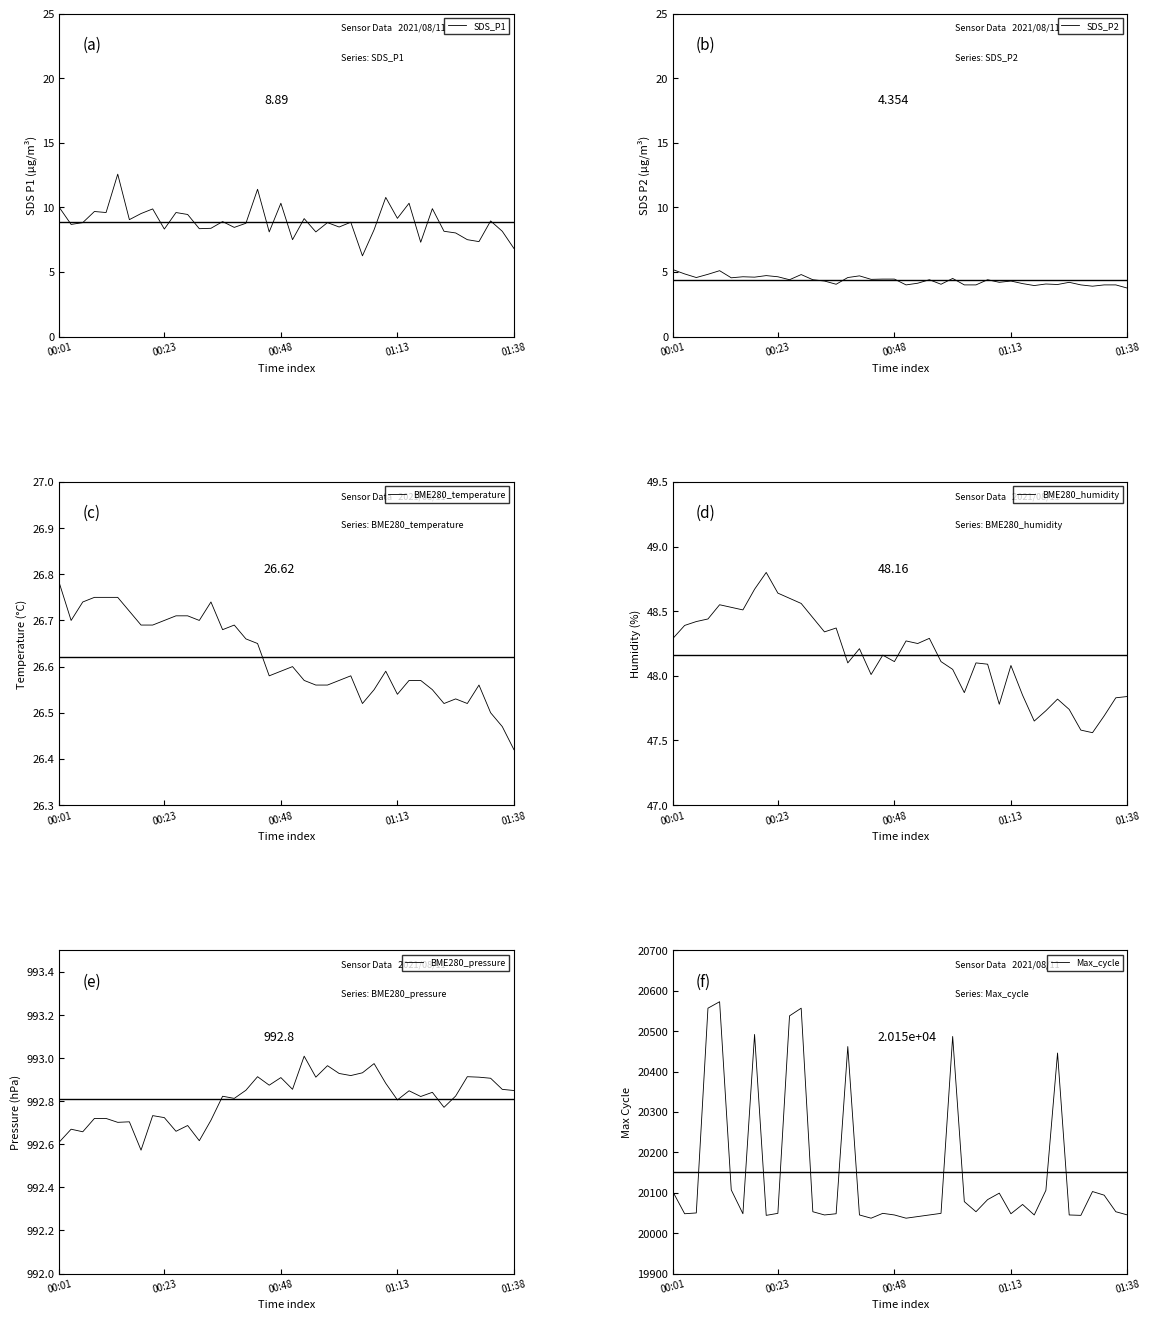

True or false: Max_cycle and BME280_temperature cross at least once.

False